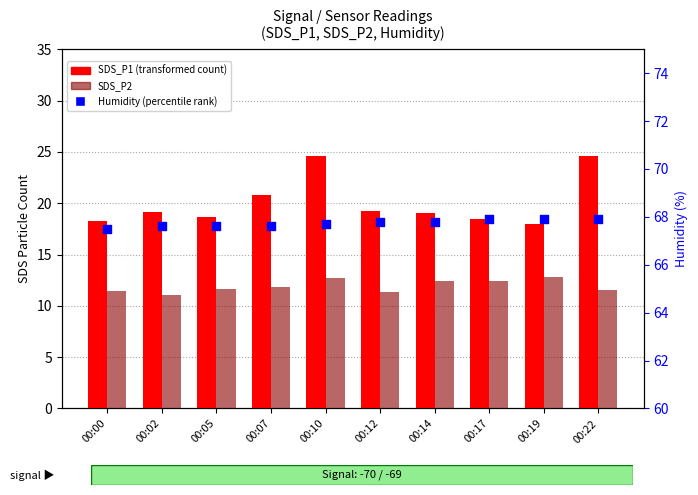

Which series has the largest total across all categories?

Humidity (percentile)